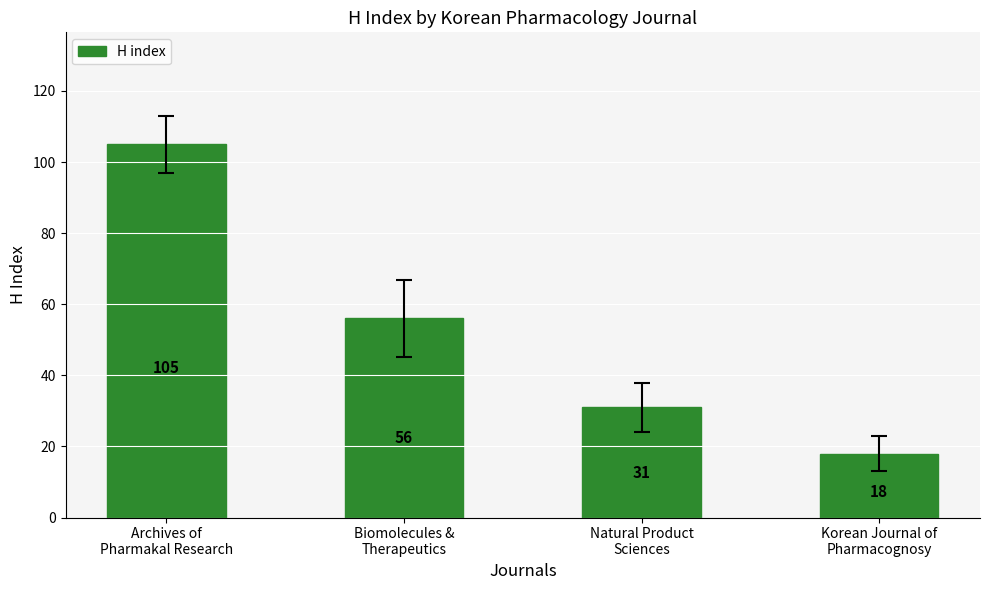

What is the value of the 3rd bar from the left?

31